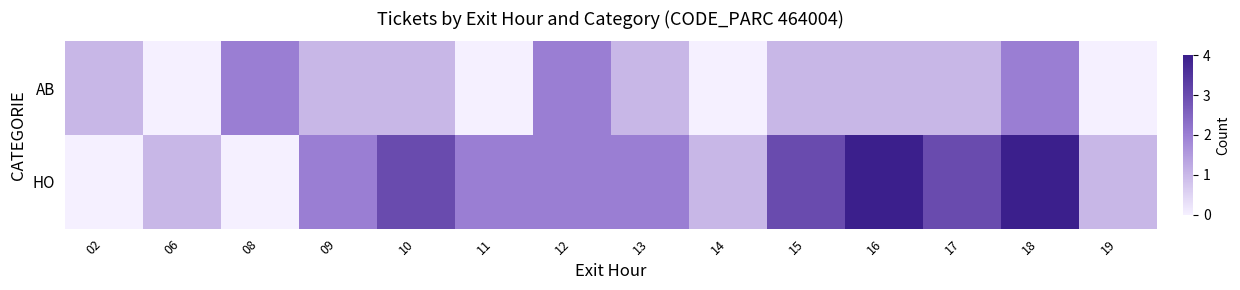

What is the greatest value displayed?

4